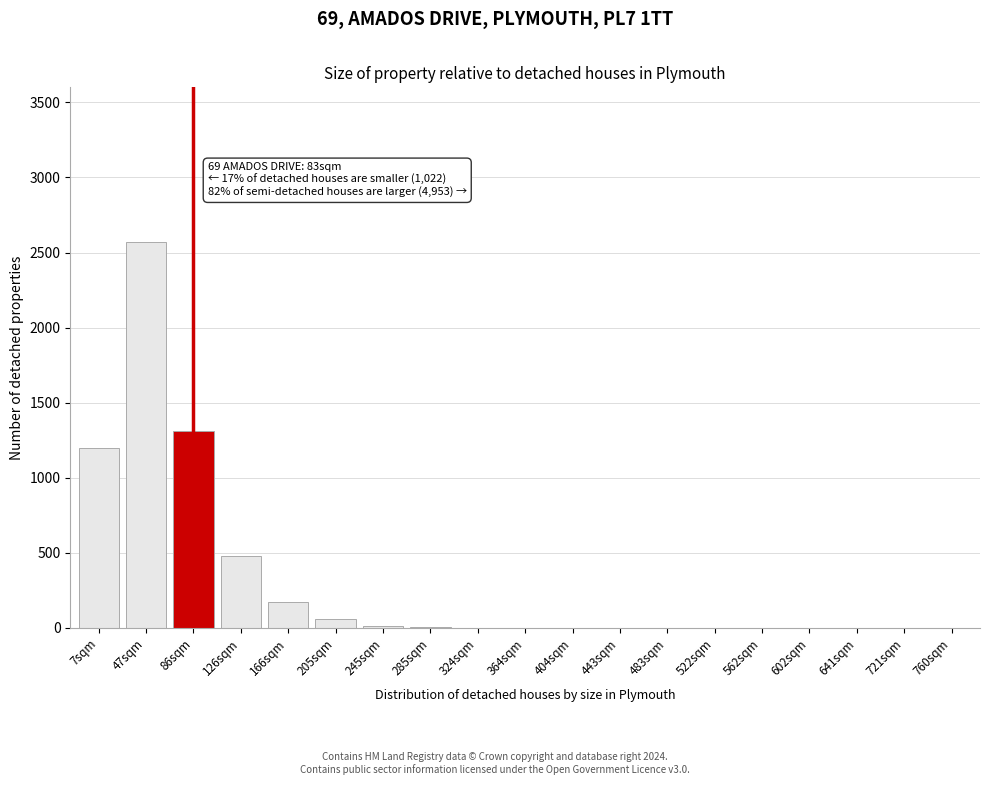

What is the sum of all values?

5813